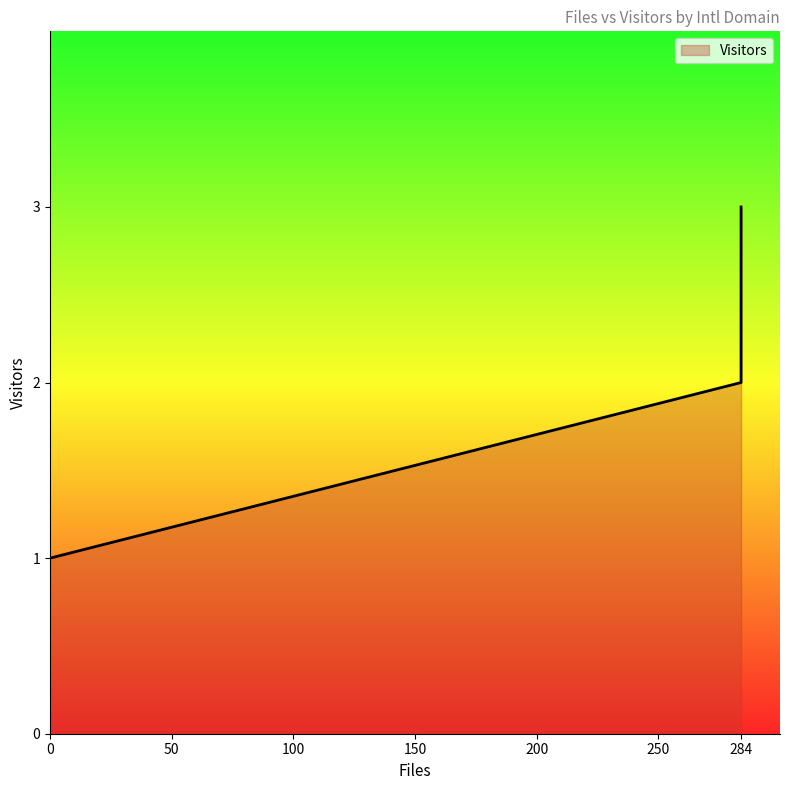

True or false: the data shows 1 at 0.

False